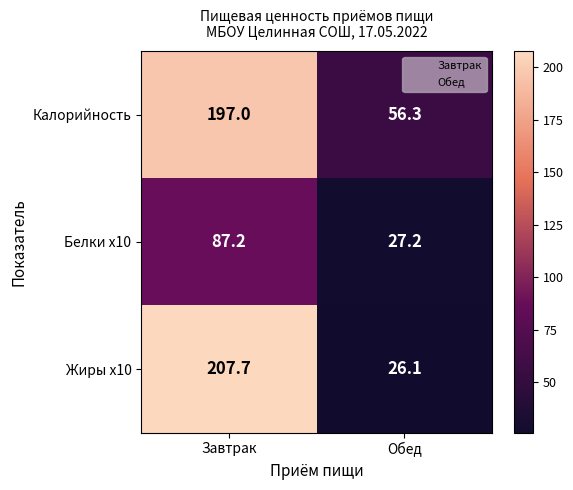

Rank the series at Завтрак from lowest to highest value.

Белки x10, Калорийность, Жиры x10